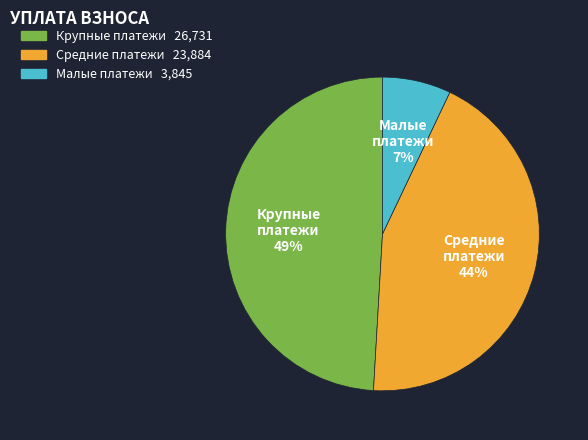

To the nearest percent, what is the difference between the largest and smallest slice percentages?

42%